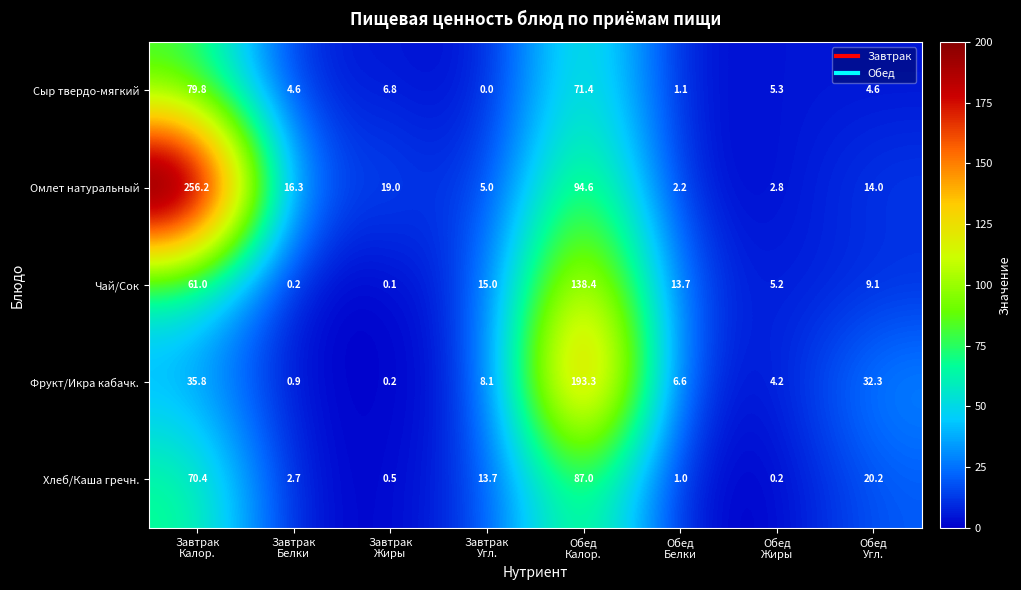

At how many categories does at least one series exceed 27?

3